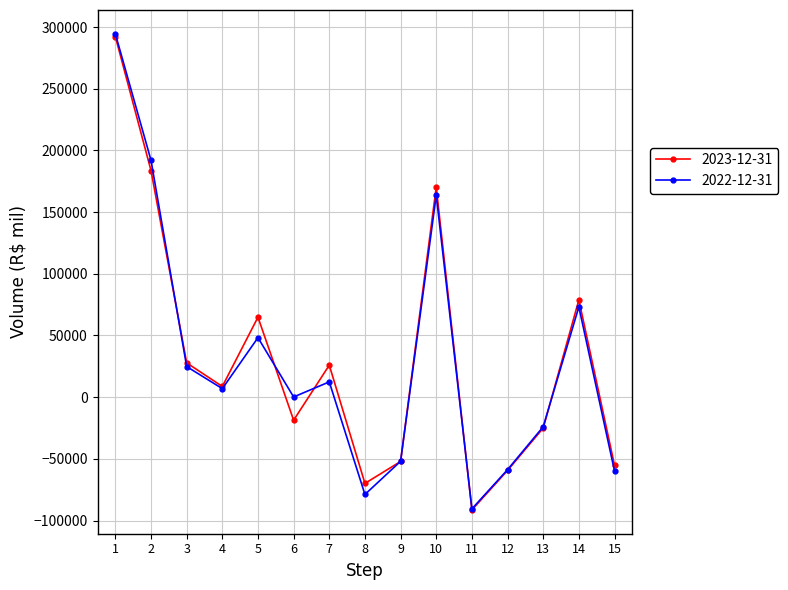

Count the number of categories in the chart.

15